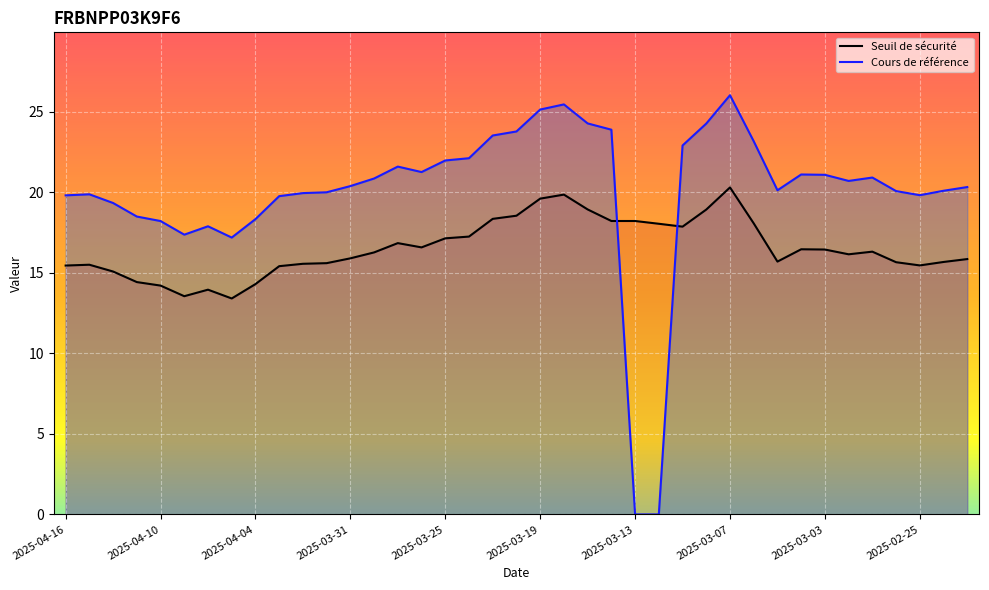

What position from the left is 2025-04-07?

8